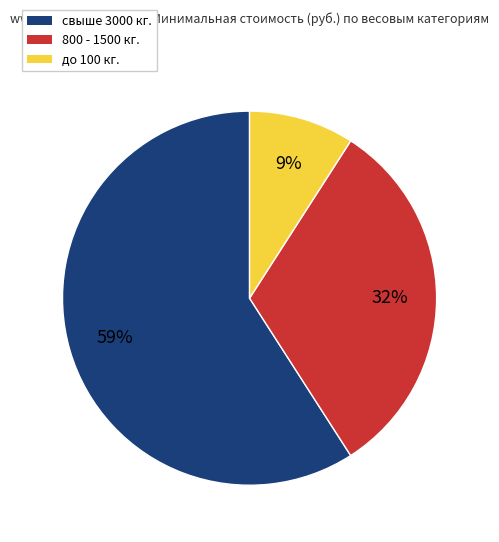

How many slices are in this pie chart?

3